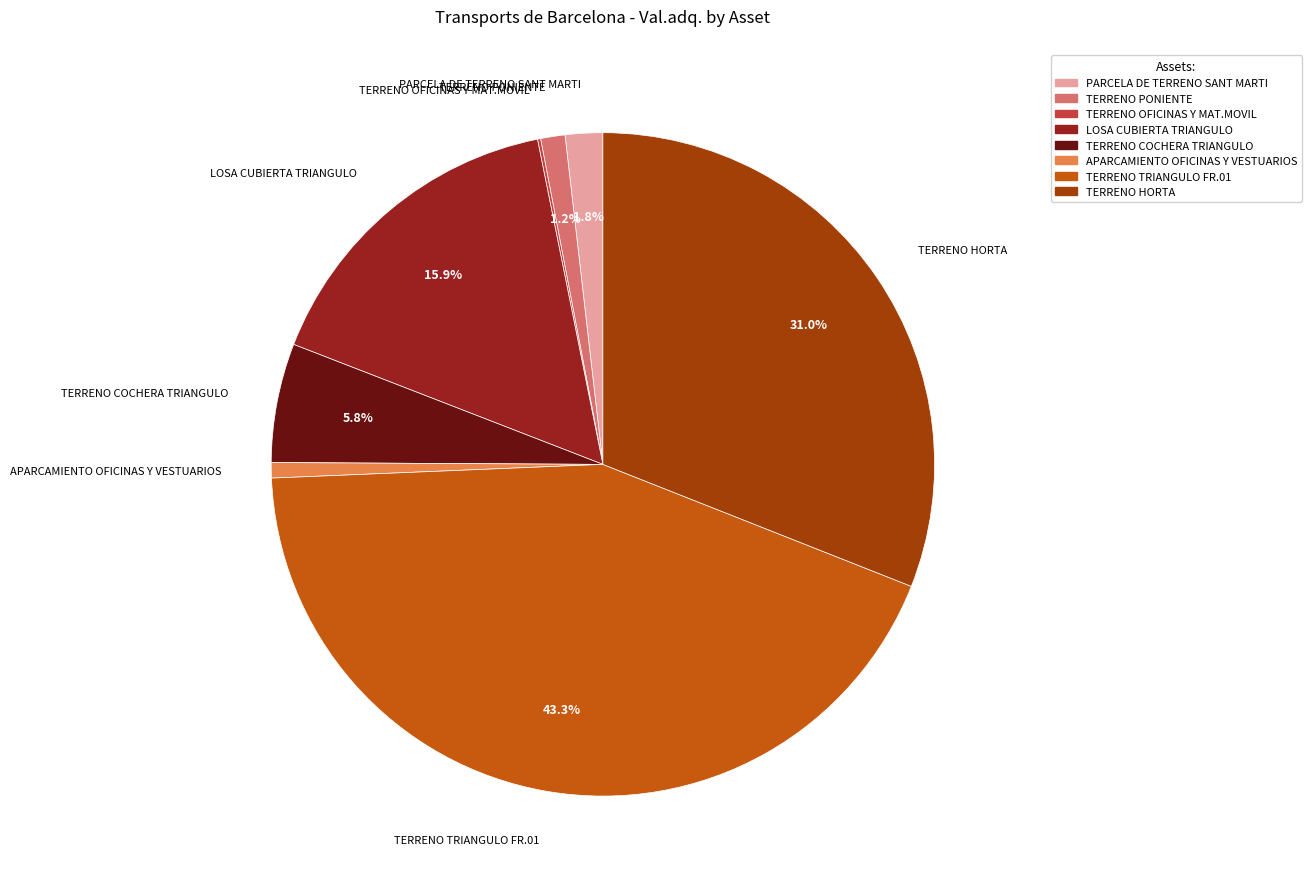

What is the largest slice in the pie chart?

TERRENO TRIANGULO FR.01